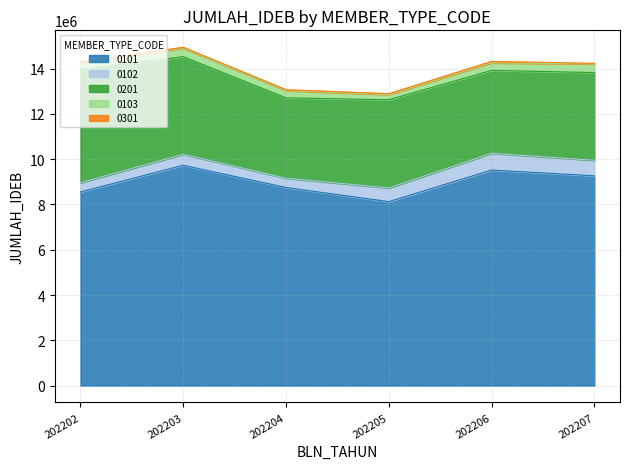

Does the chart display data point markers on the line(s)?

No